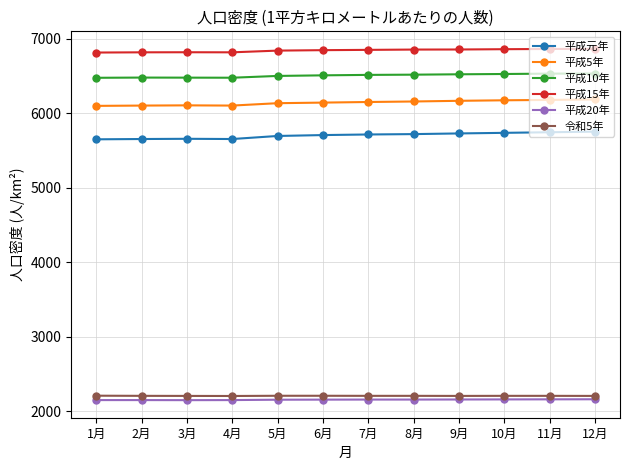

What is the value of the 平成元年 point at the 12th from the left?

5752